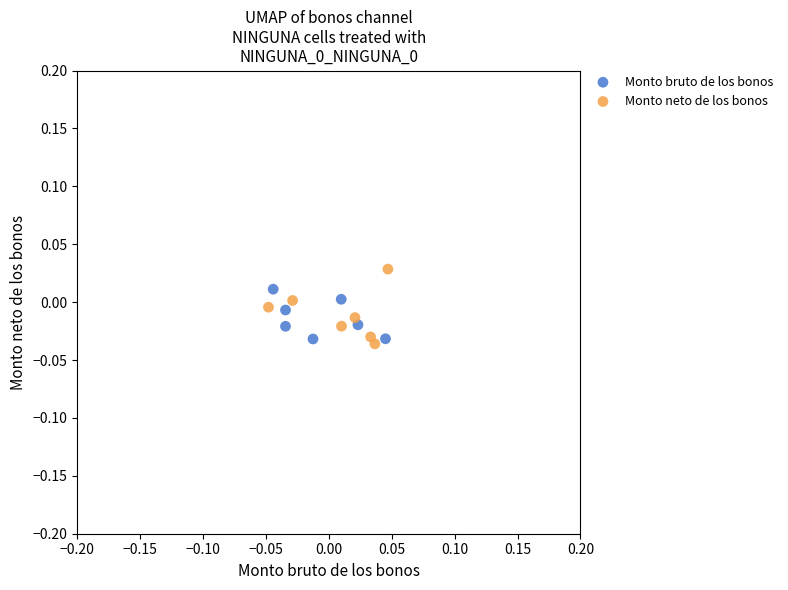

Which series contains the highest Y value?

Monto neto de los bonos